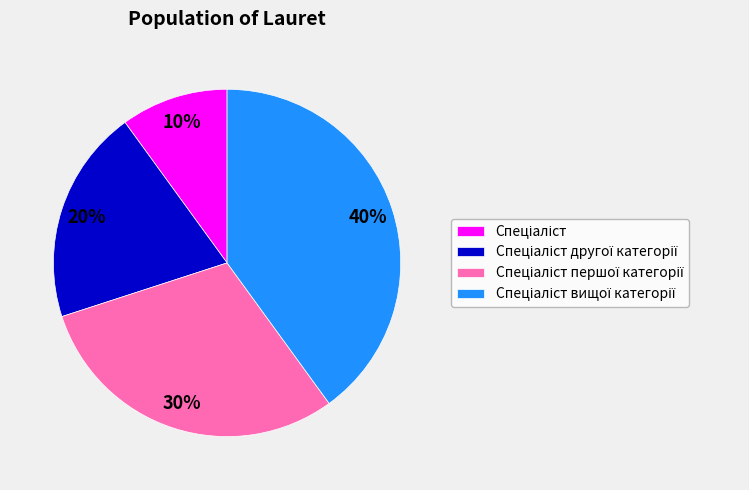

To the nearest percent, what is the difference between the largest and smallest slice percentages?

30%